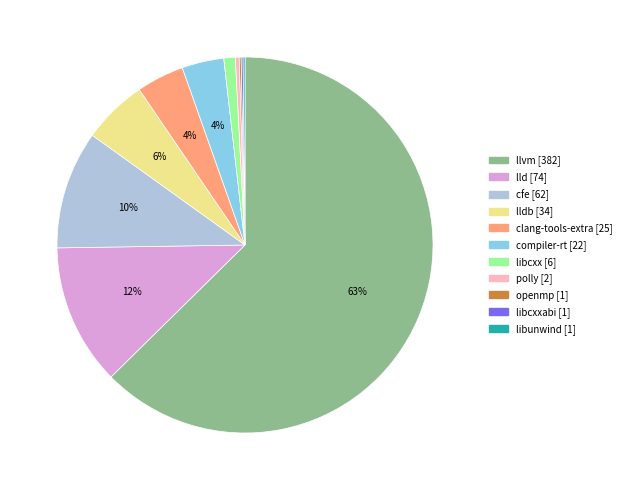

Is there a majority slice in this chart?

Yes